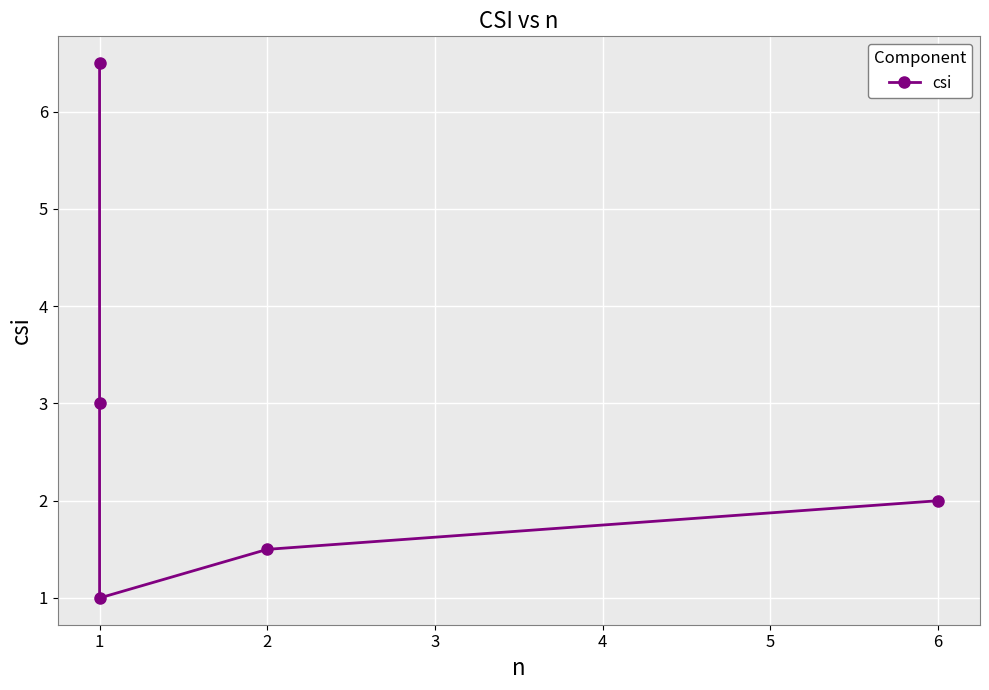

What is the minimum value shown in the chart?

1.0